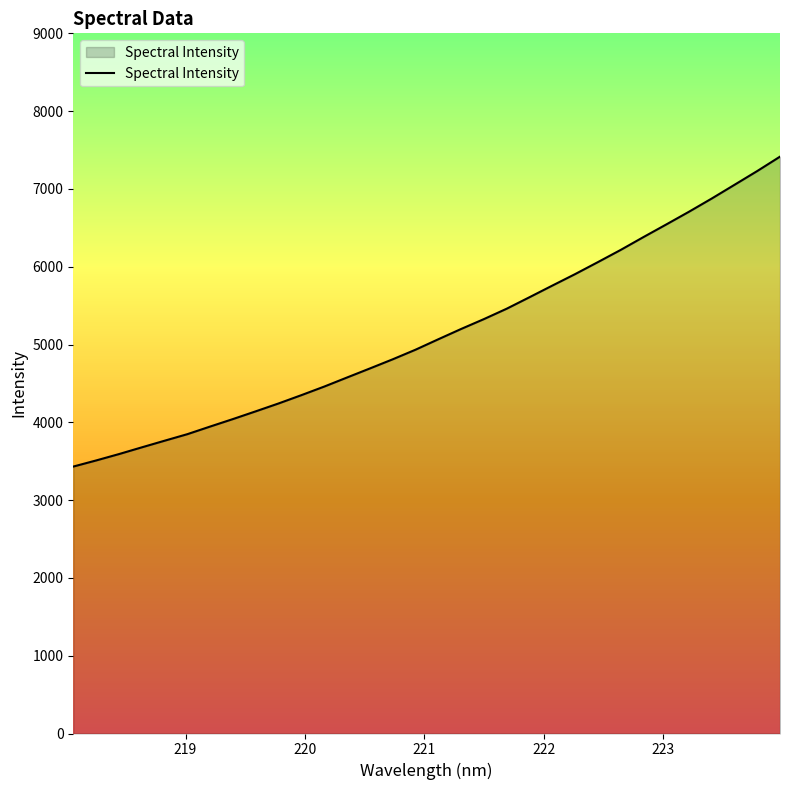

What is the minimum value shown in the chart?

3431.2